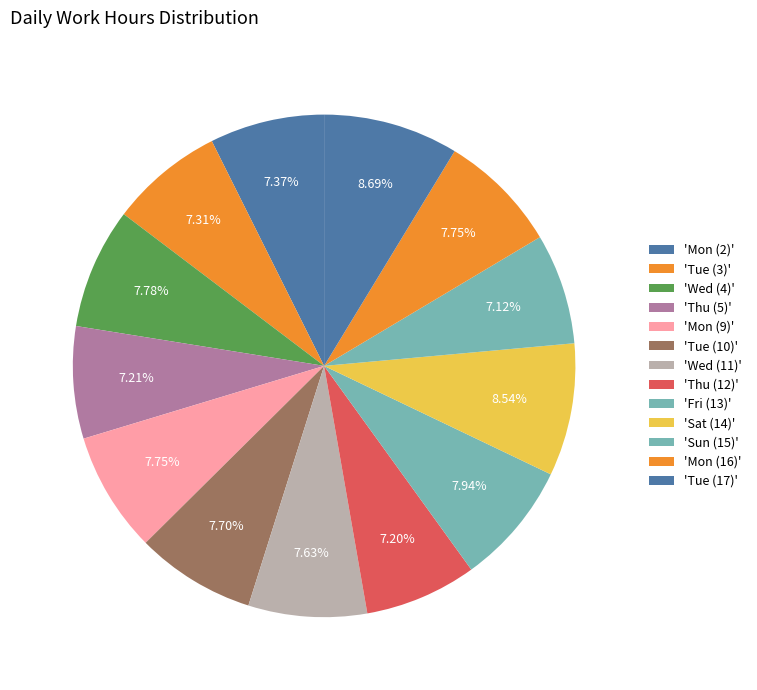

How many segments does this pie chart have?

13